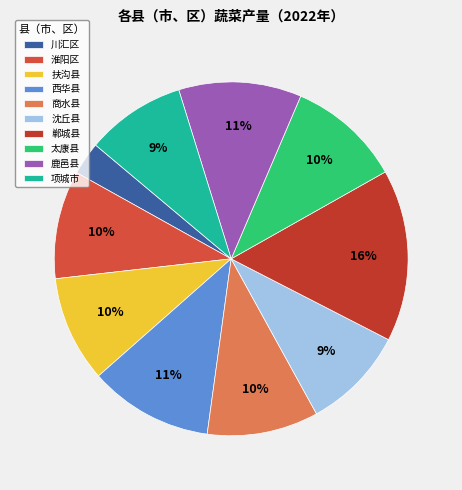

Between 商水县 and 扶沟县, which is larger?

商水县